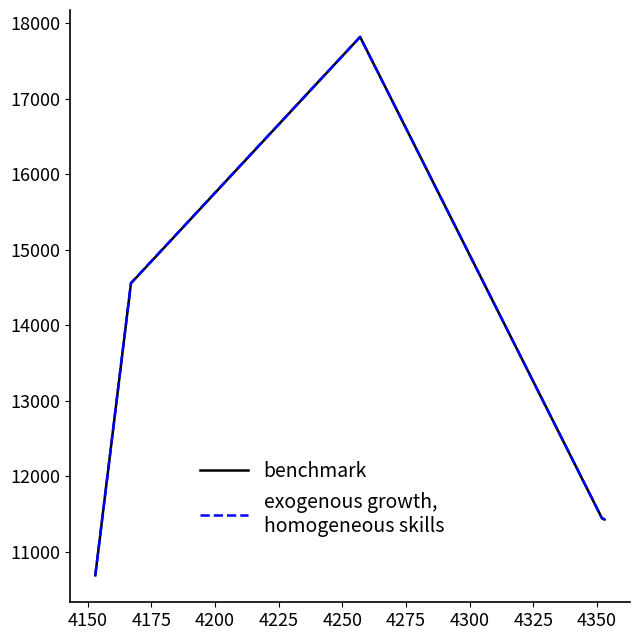

What is the maximum value shown in the chart?

17819.0